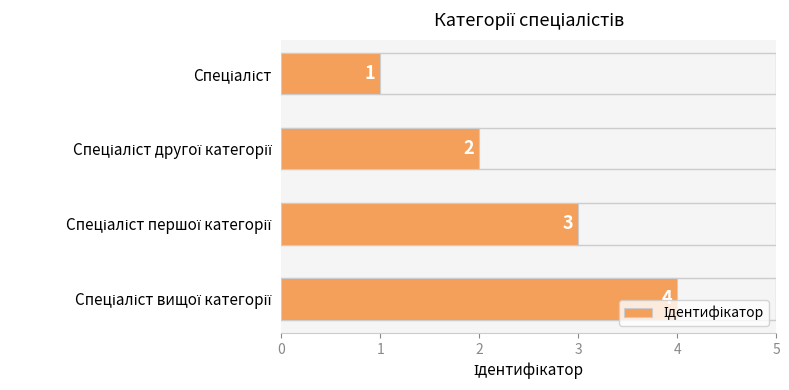

What is the difference between the maximum and minimum values?

3